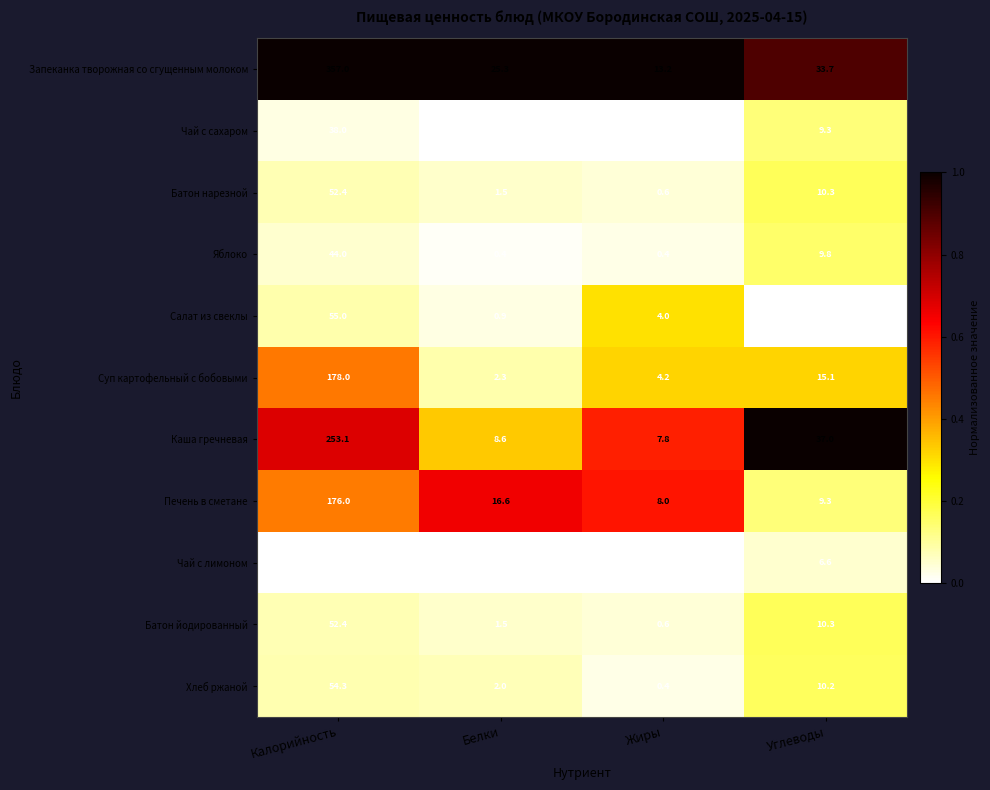

What value does the Печень в сметане series have at Углеводы?

9.3